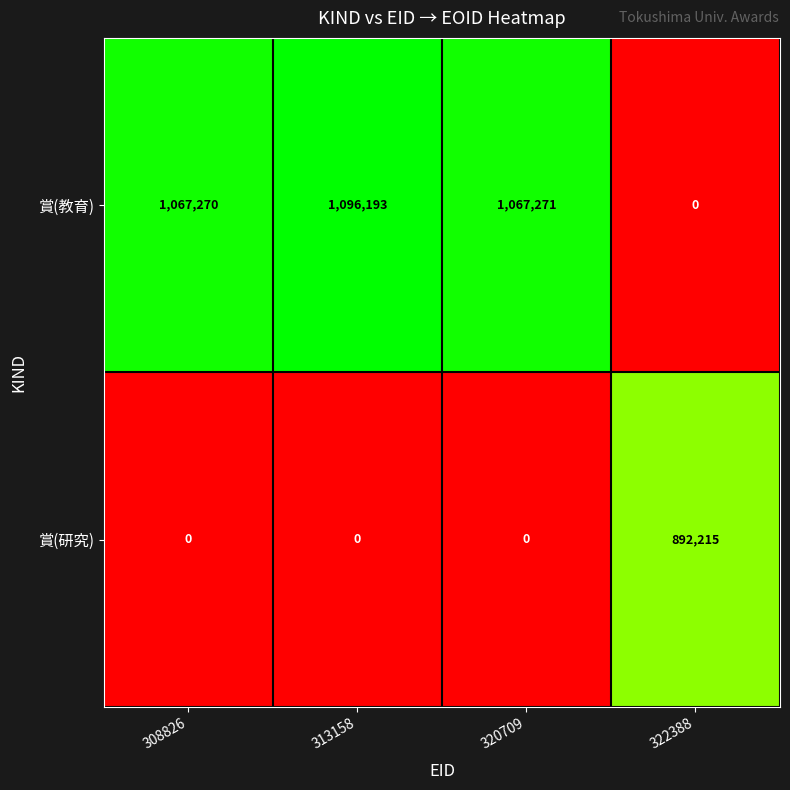

Which series has the largest total across all categories?

賞(教育)